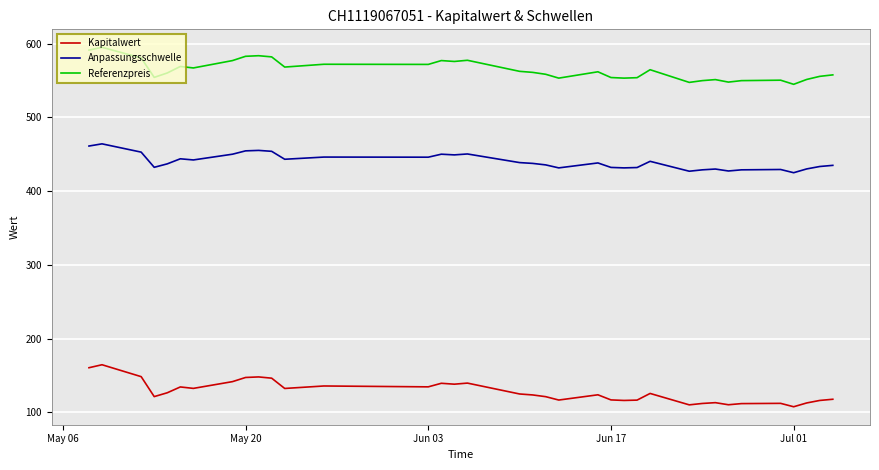

True or false: Anpassungsschwelle and Referenzpreis intersect in this chart.

False